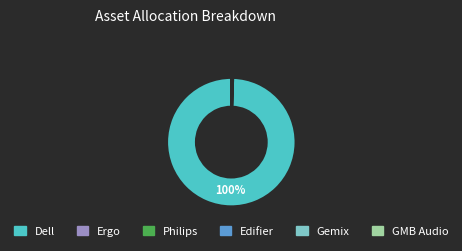

To the nearest percent, what is the average slice percentage?

17%